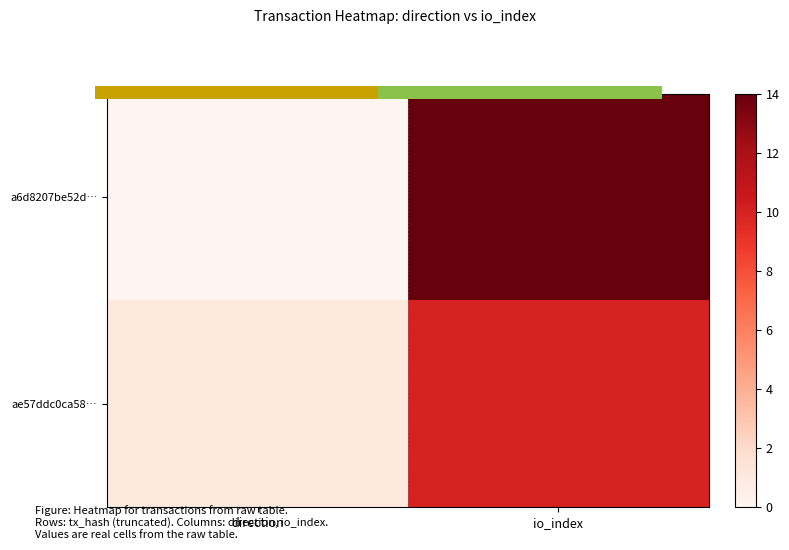

At which label does a6d8207be52d… reach its minimum?

direction